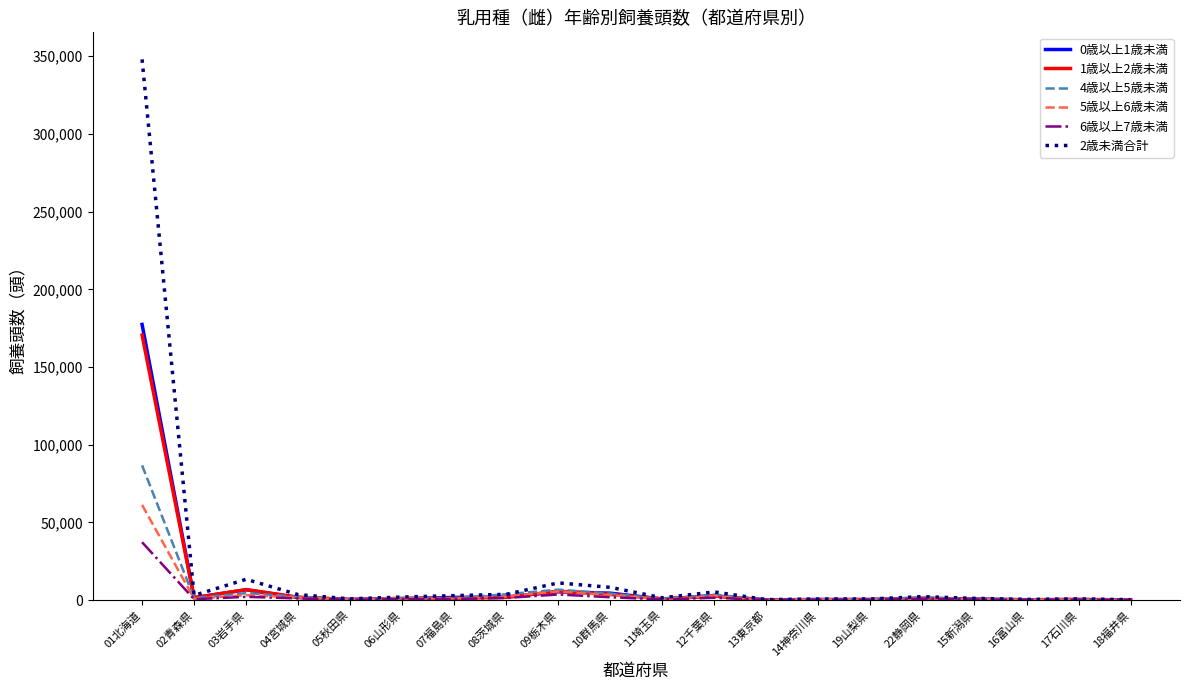

Which series has the widest spread of values?

2歳未満合計